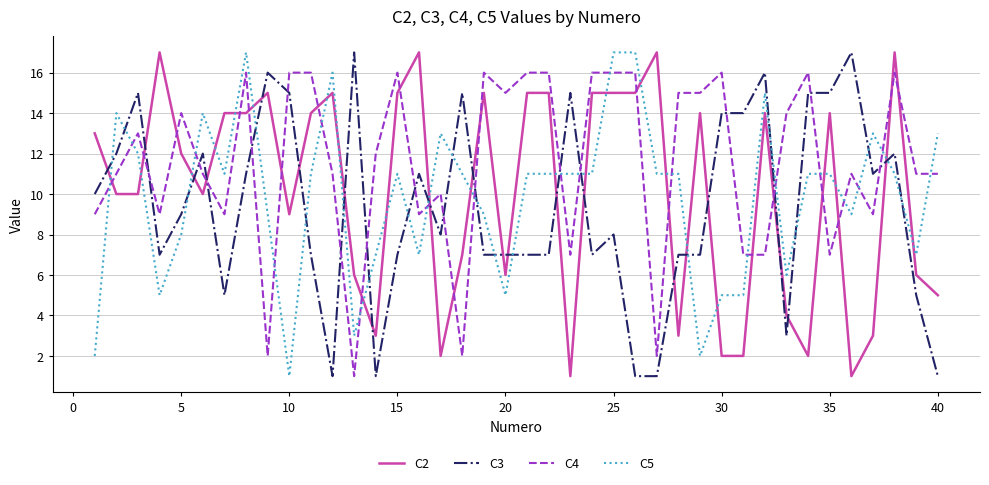

After their last crossing, which series has the higher values: C5 or C3?

C5